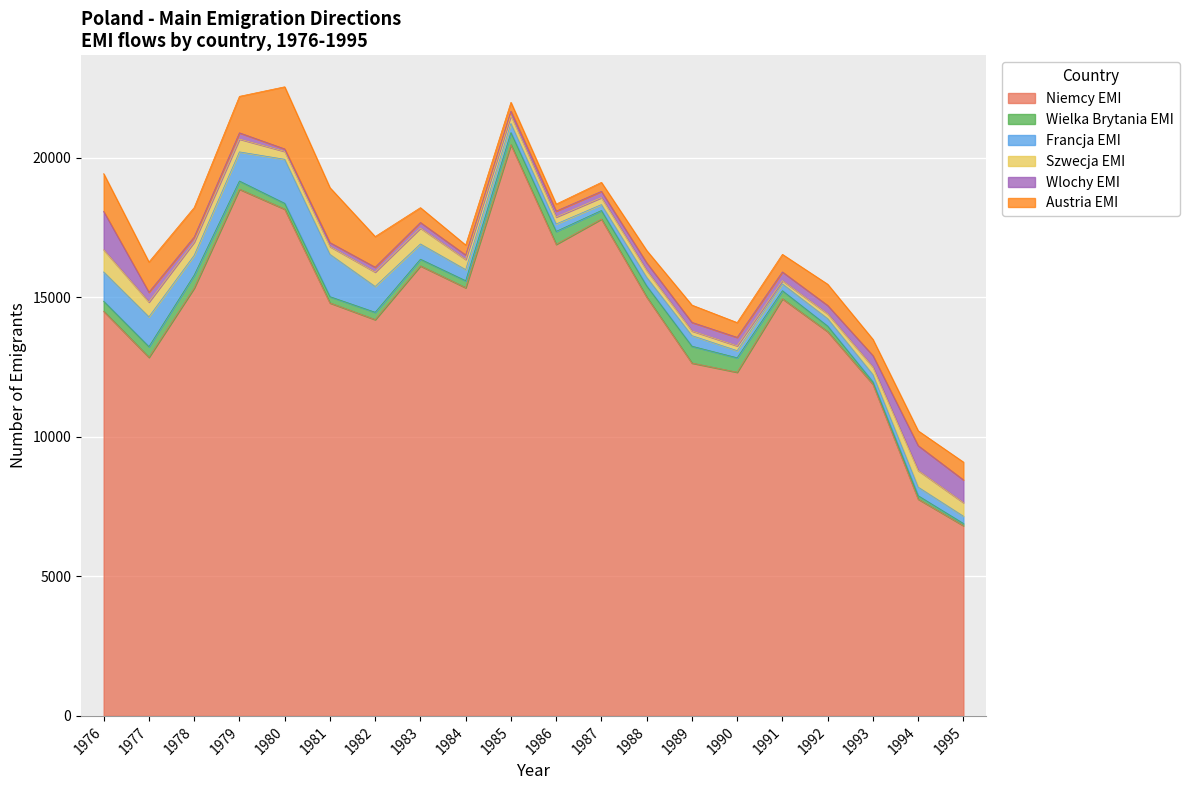

How many categories are shown in the chart?

20